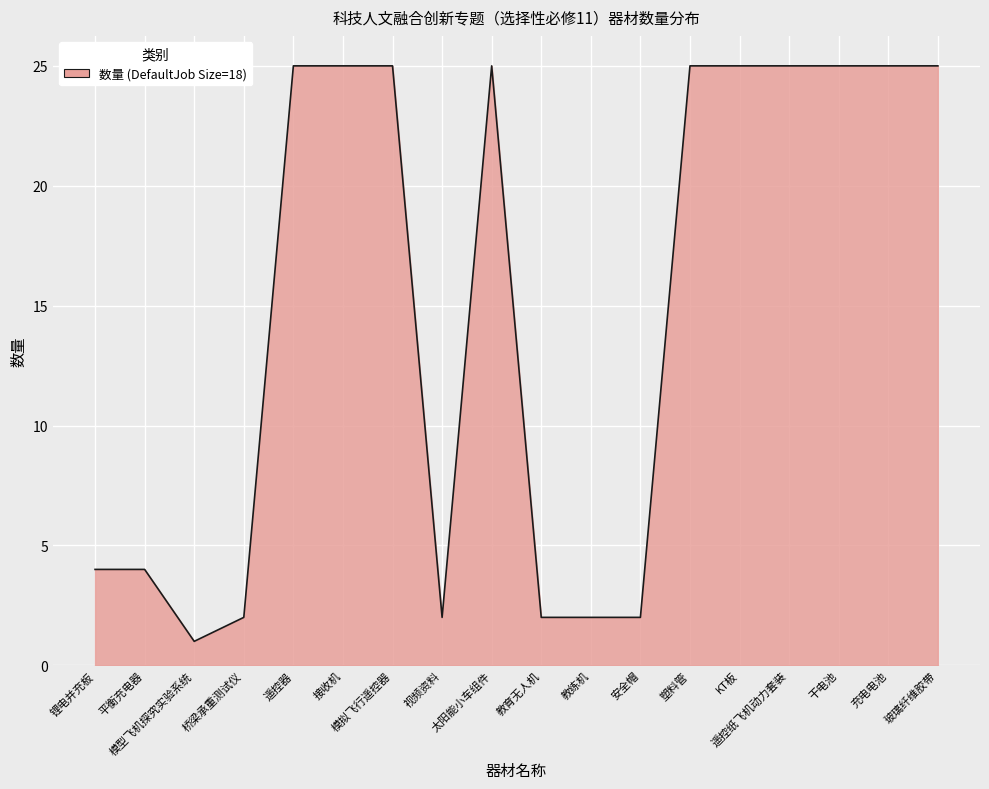

What position from the right is 安全帽?

7